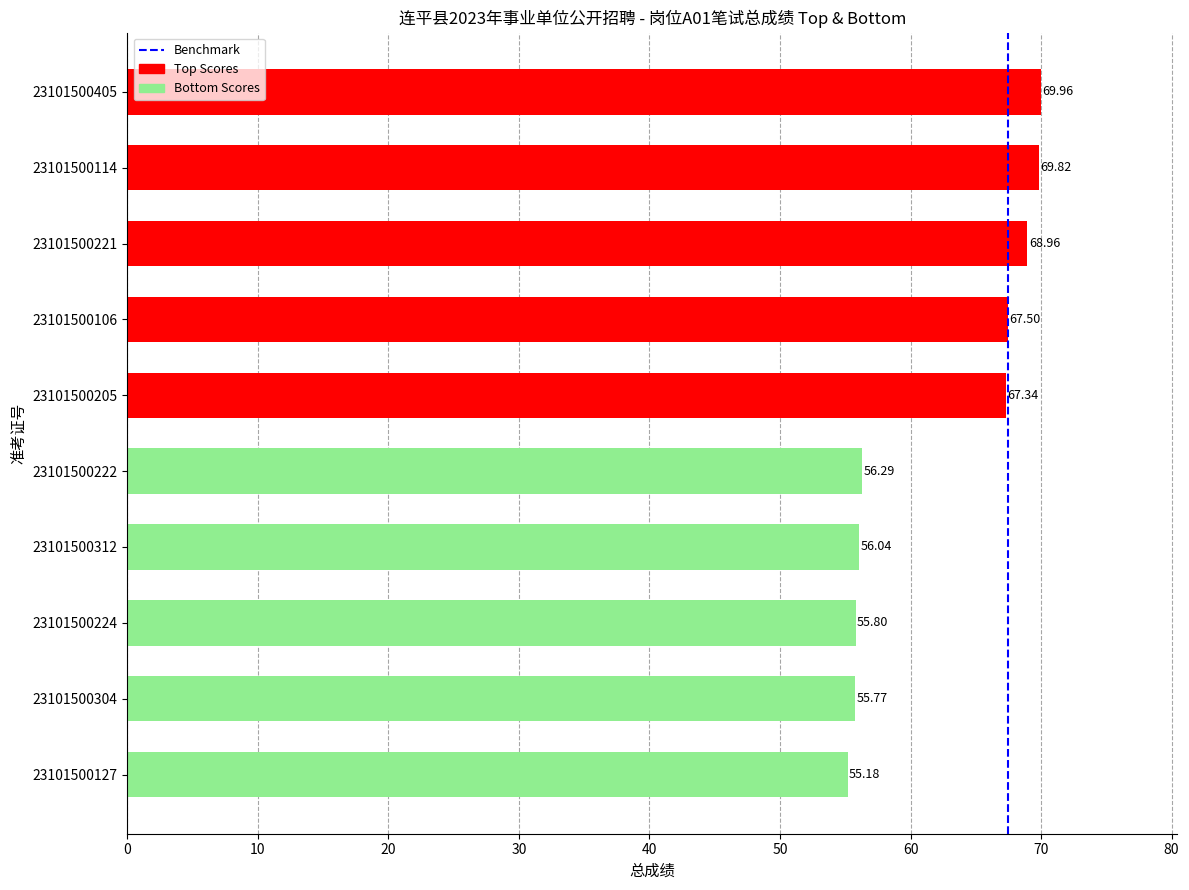

What is the greatest value displayed?

70.0